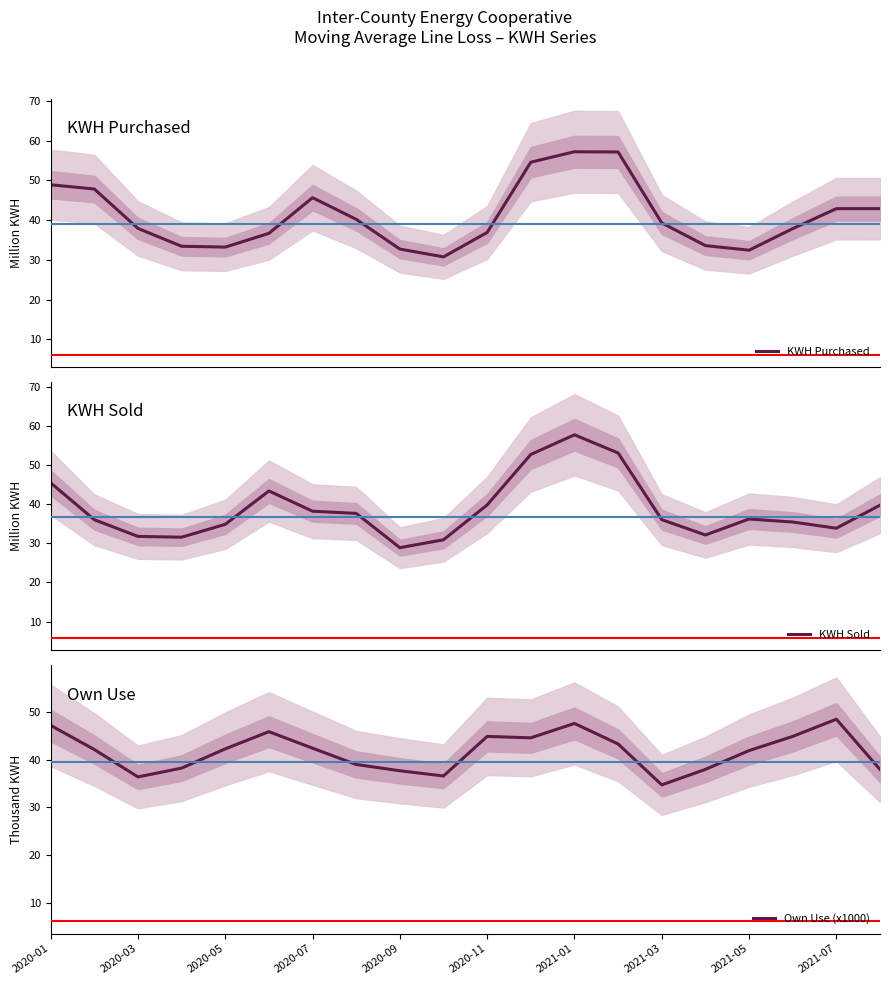

Which series has the largest total across all categories?

Own Use (x1000)